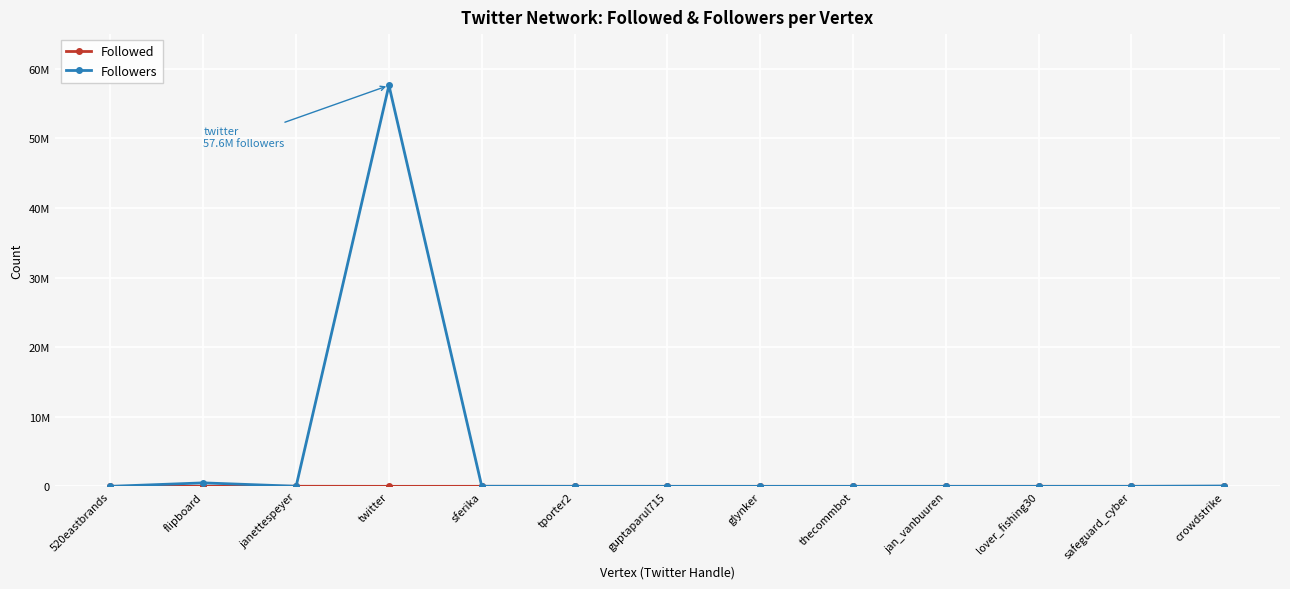

Which series has the largest total across all categories?

Followers